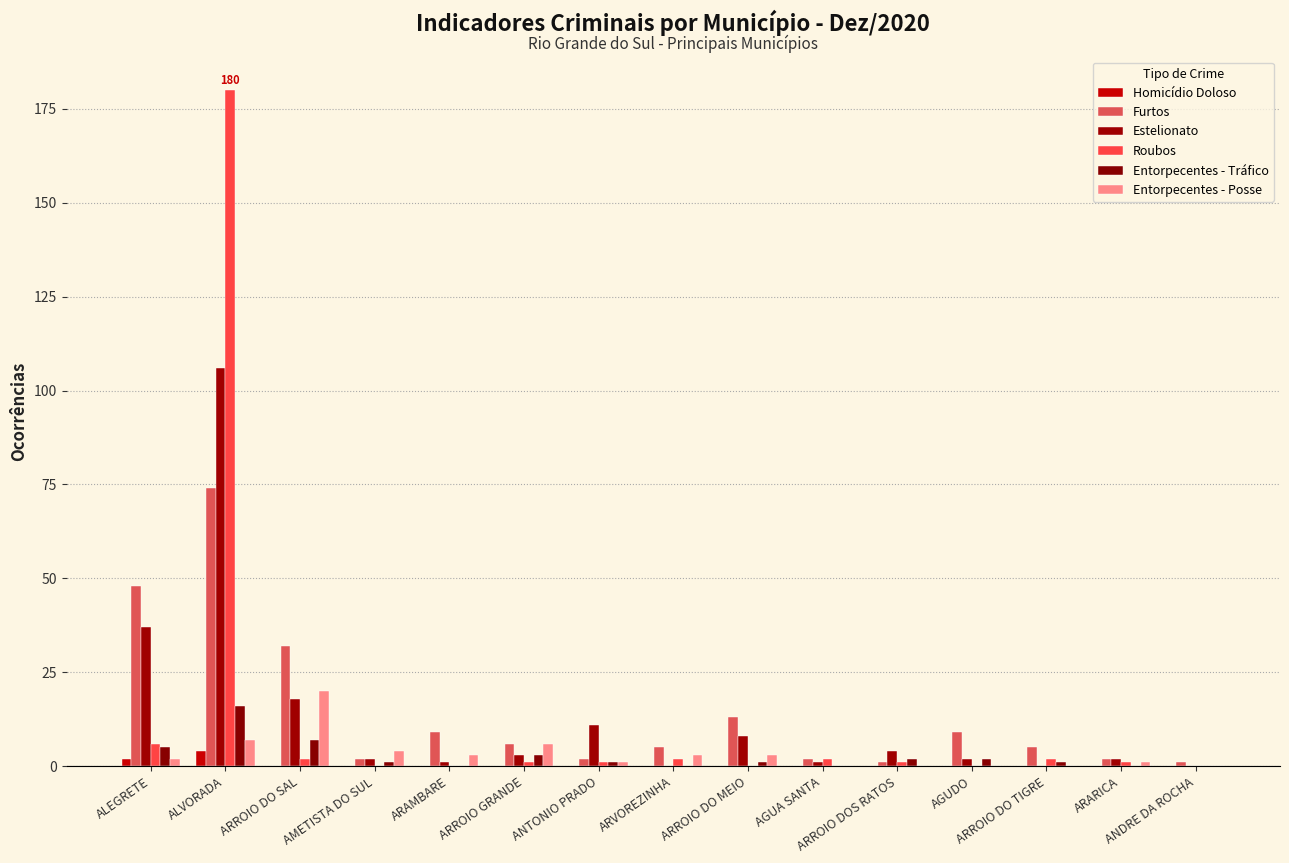

Is it true that Furtos equals 32 at ARROIO DO SAL?

True